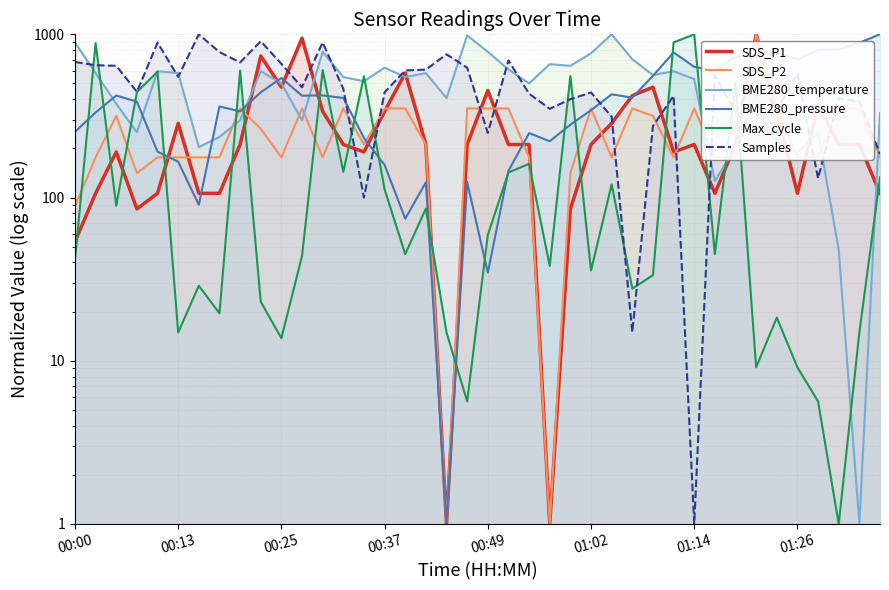

What are all the series names shown in the legend?

SDS_P1, SDS_P2, BME280_temperature, BME280_pressure, Max_cycle, Samples